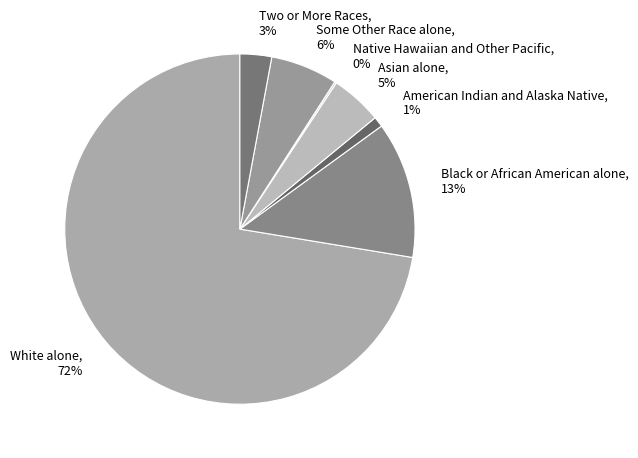

To the nearest percent, what is the combined percentage of American Indian and Alaska Native, 1% and Black or African American alone, 13%?

14%